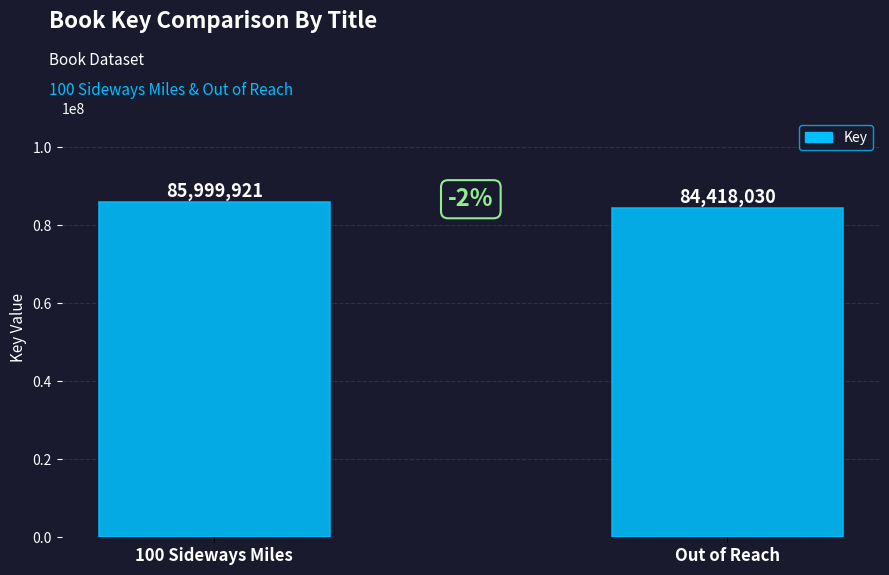

Is it true that the value at 100 Sideways Miles is 133914568?

False